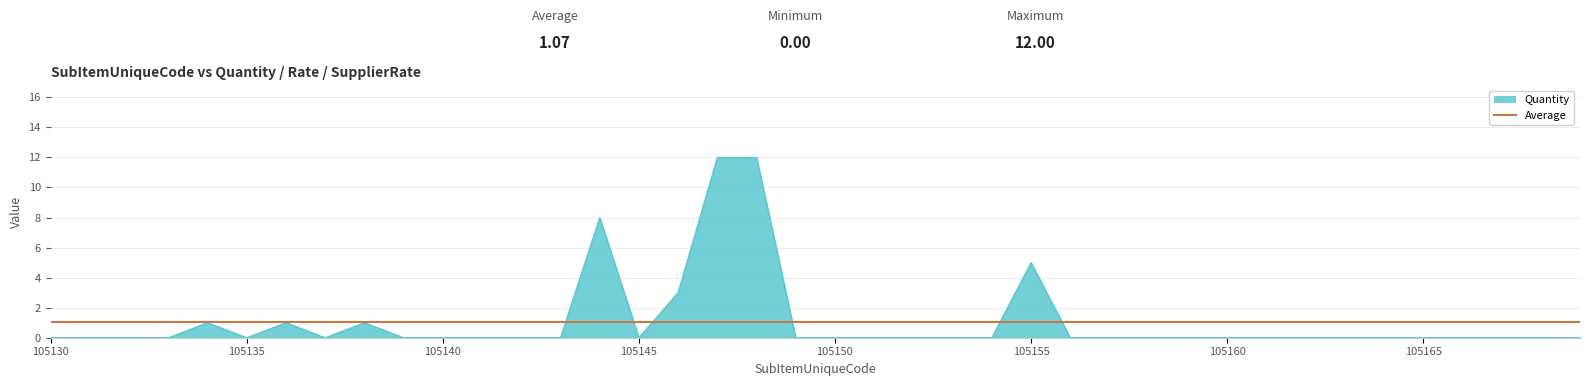

At how many categories does at least one series exceed 0?

8